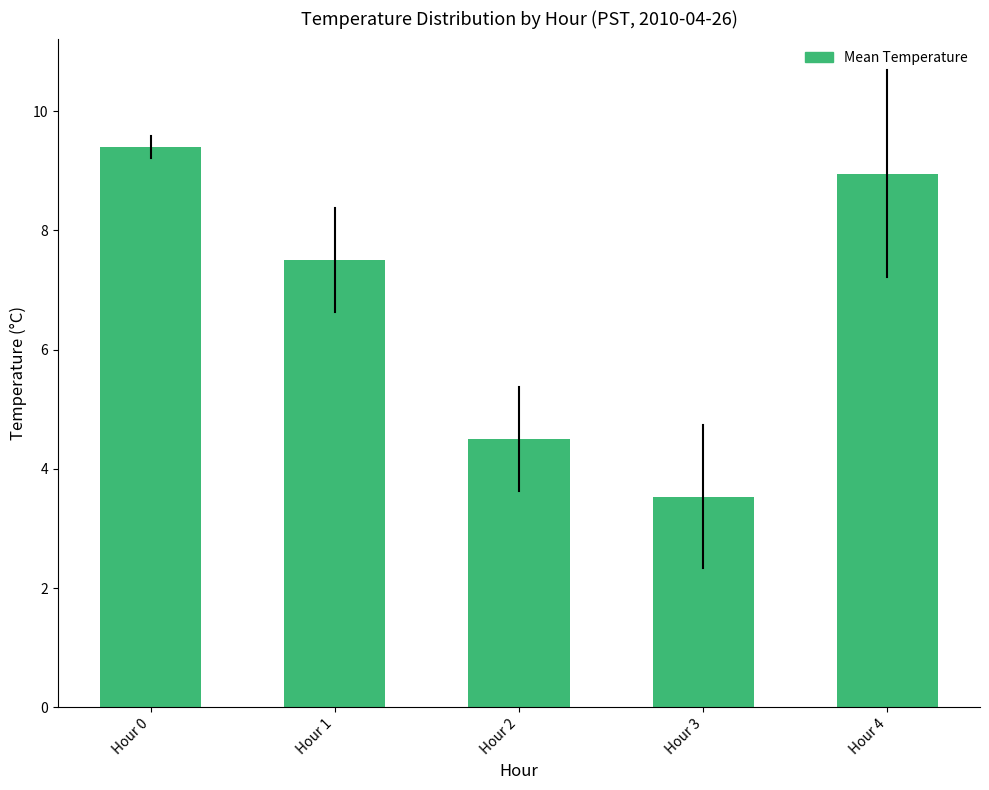

What is the value of the 3rd bar from the left?

4.5